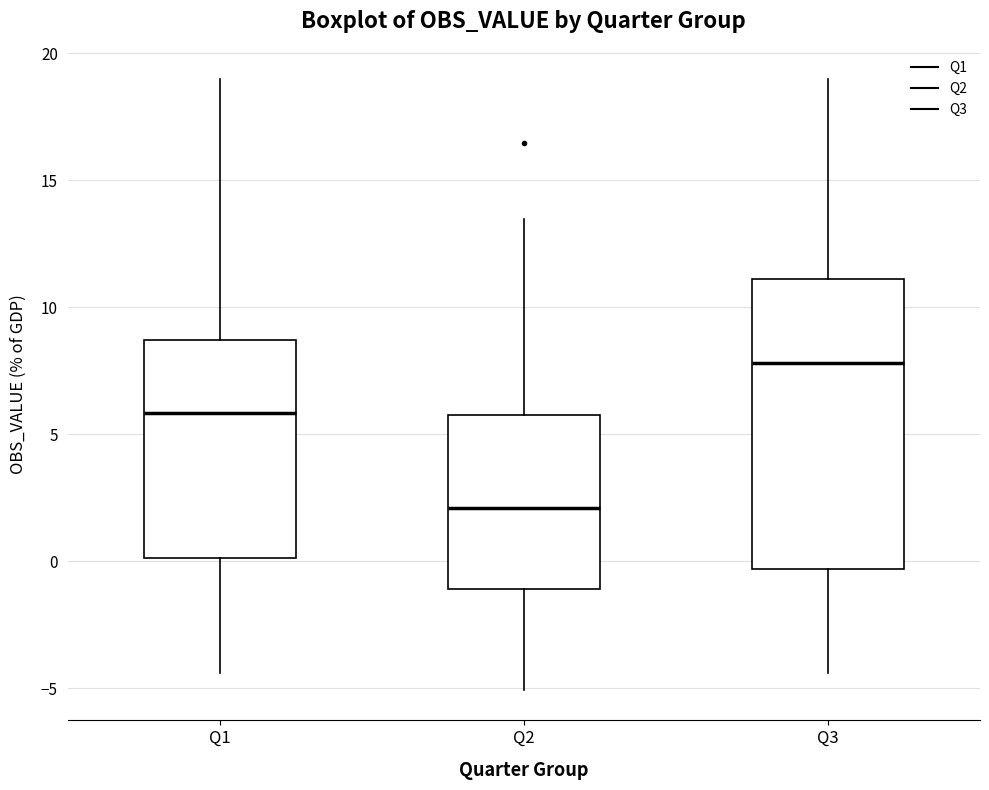

Reading left to right, read every box against the y-axis: the position of its median line, the range the box covers, and the ends of its whiskers. The values are not printed on the chart, so give them approximately, as read against the axis.

Q1: median 6.0, box 0.0 to 8.5, whiskers -4.5 to 19.0
Q2: median 2.0, box -1.0 to 6.0, whiskers -5.0 to 13.5
Q3: median 8.0, box -0.5 to 11.0, whiskers -4.5 to 19.0